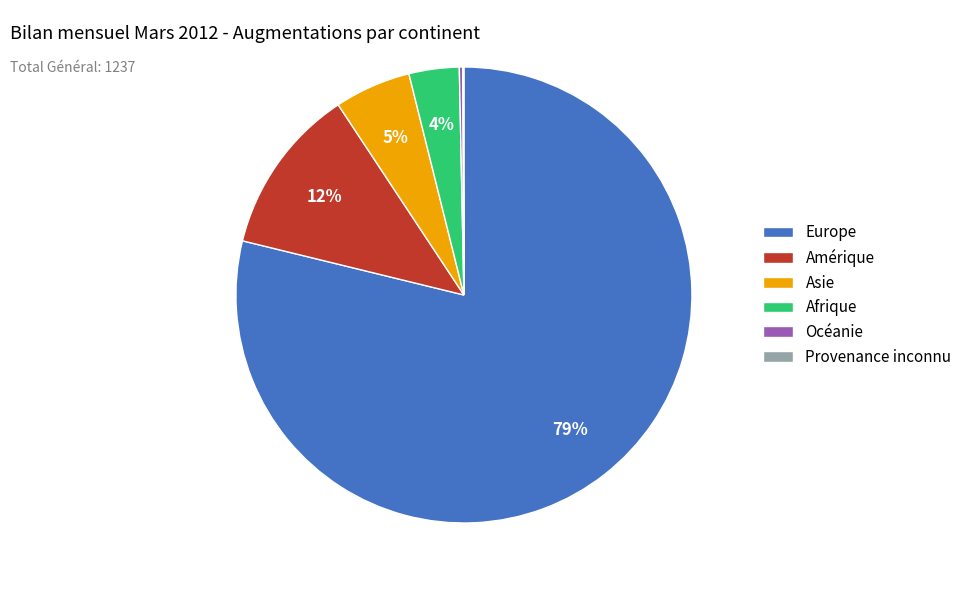

What is the largest slice in the pie chart?

Europe